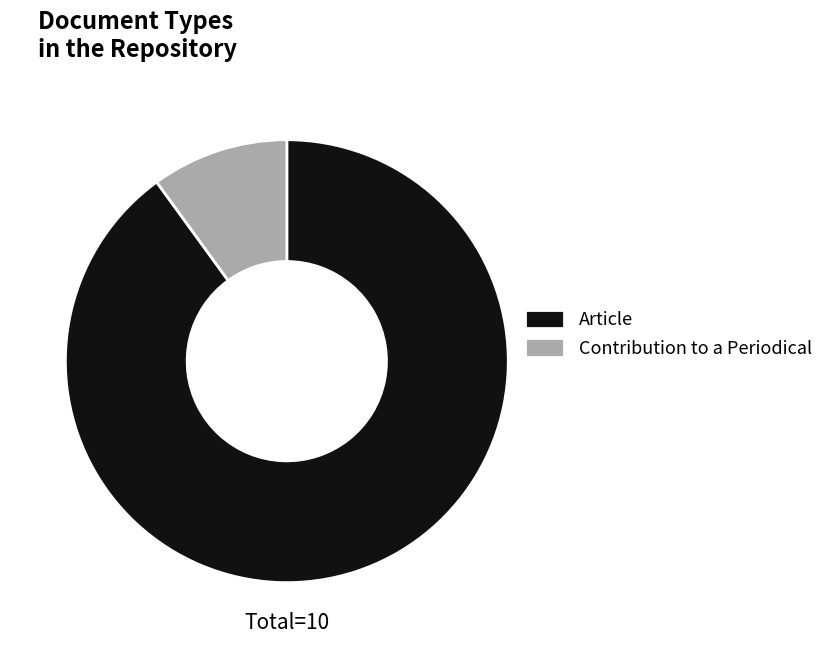

The Article slice represents 90% of the pie. True or false?

True